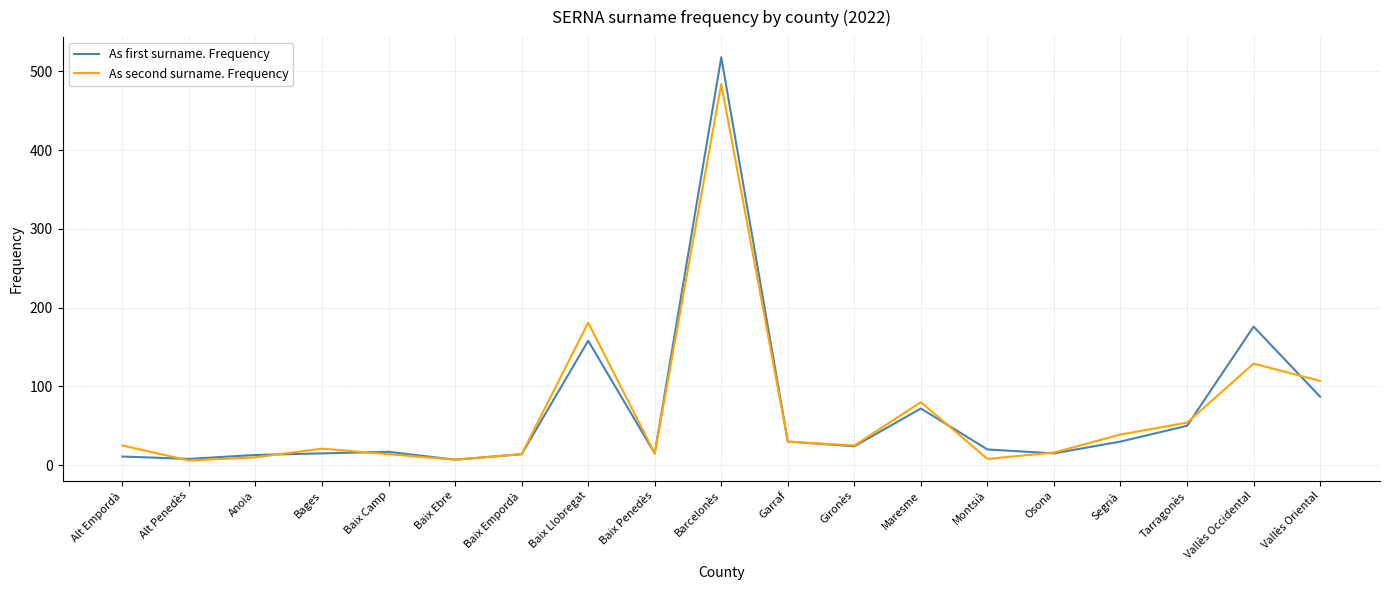

What is the greatest value displayed?

518